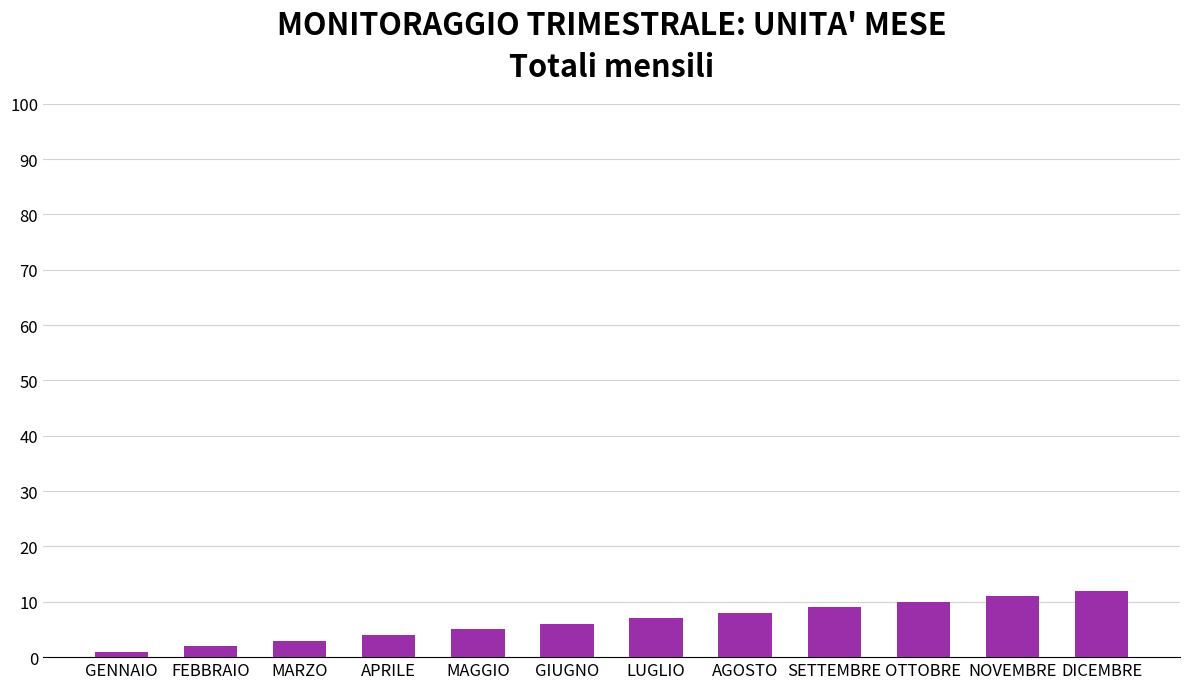

Reading left to right, list all the values displayed in this chart.

GENNAIO=1	FEBBRAIO=2	MARZO=3	APRILE=4	MAGGIO=5	GIUGNO=6	LUGLIO=7	AGOSTO=8	SETTEMBRE=9	OTTOBRE=10	NOVEMBRE=11	DICEMBRE=12